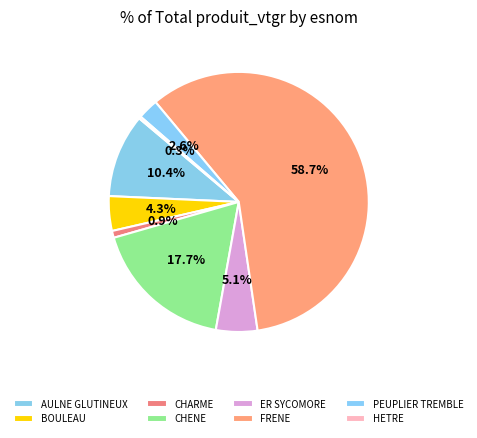

To the nearest percent, what percentage of the pie is CHARME?

1%